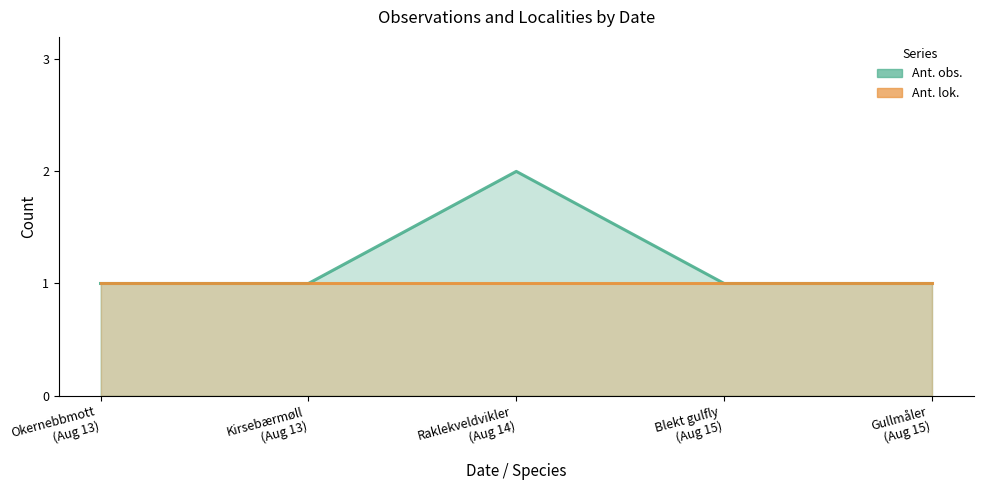

In Ant. obs., how many points are higher than both neighbors (excluding endpoints)?

1